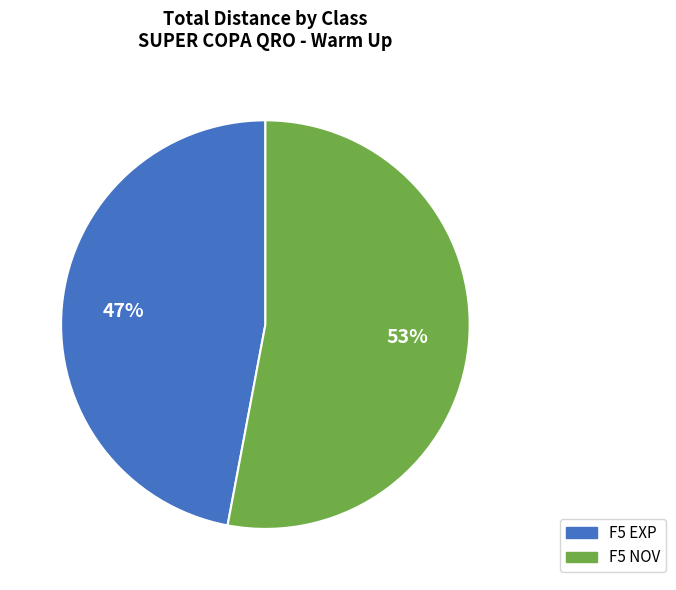

Is there any slice that represents more than half of the pie?

Yes